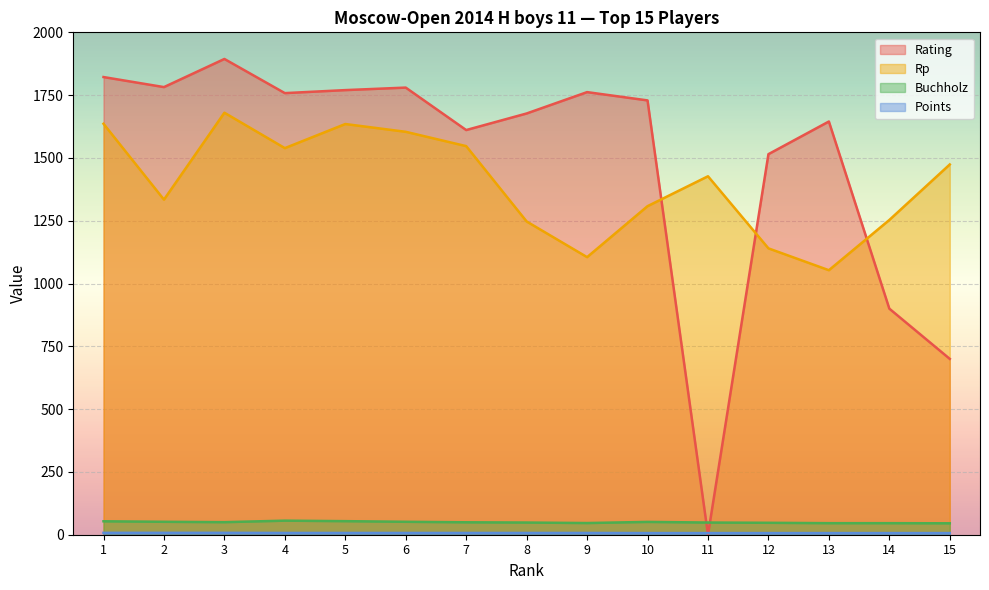

True or false: Buchholz and Rp cross at least once.

False